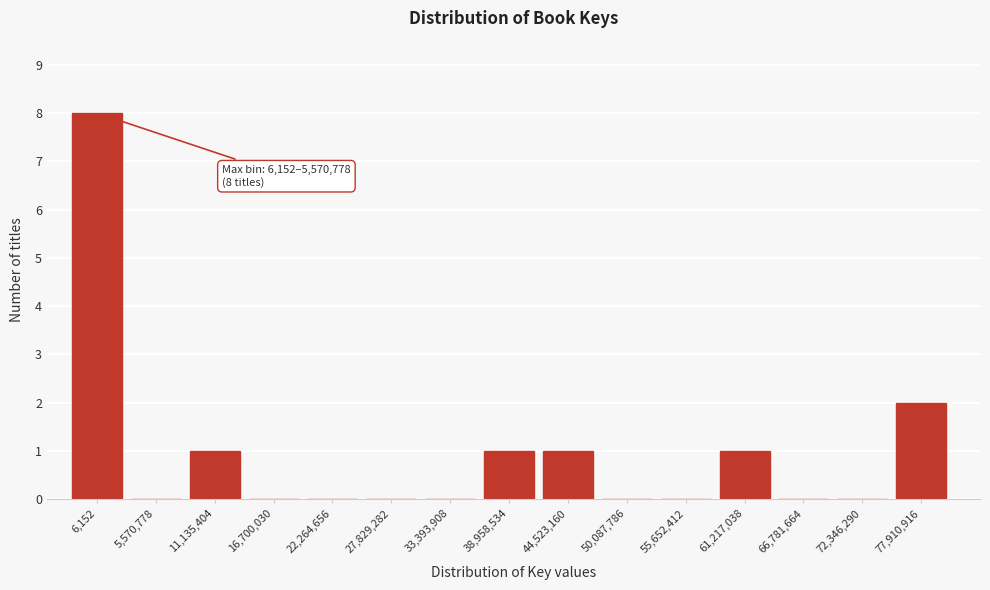

Reading left to right, transcribe all the data shown in this chart.

6,152=8	5,570,778=0	11,135,404=1	16,700,030=0	22,264,656=0	27,829,282=0	33,393,908=0	38,958,534=1	44,523,160=1	50,087,786=0	55,652,412=0	61,217,038=1	66,781,664=0	72,346,290=0	77,910,916=2